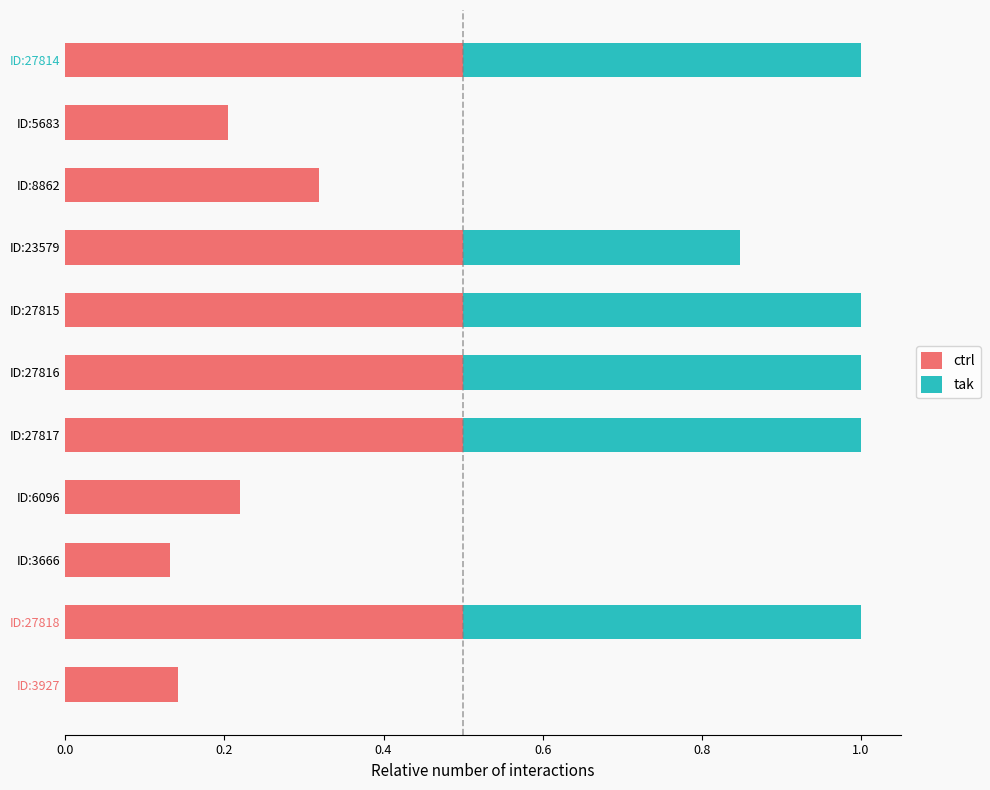

Rank the series at ID:27816 from lowest to highest value.

tak, ctrl